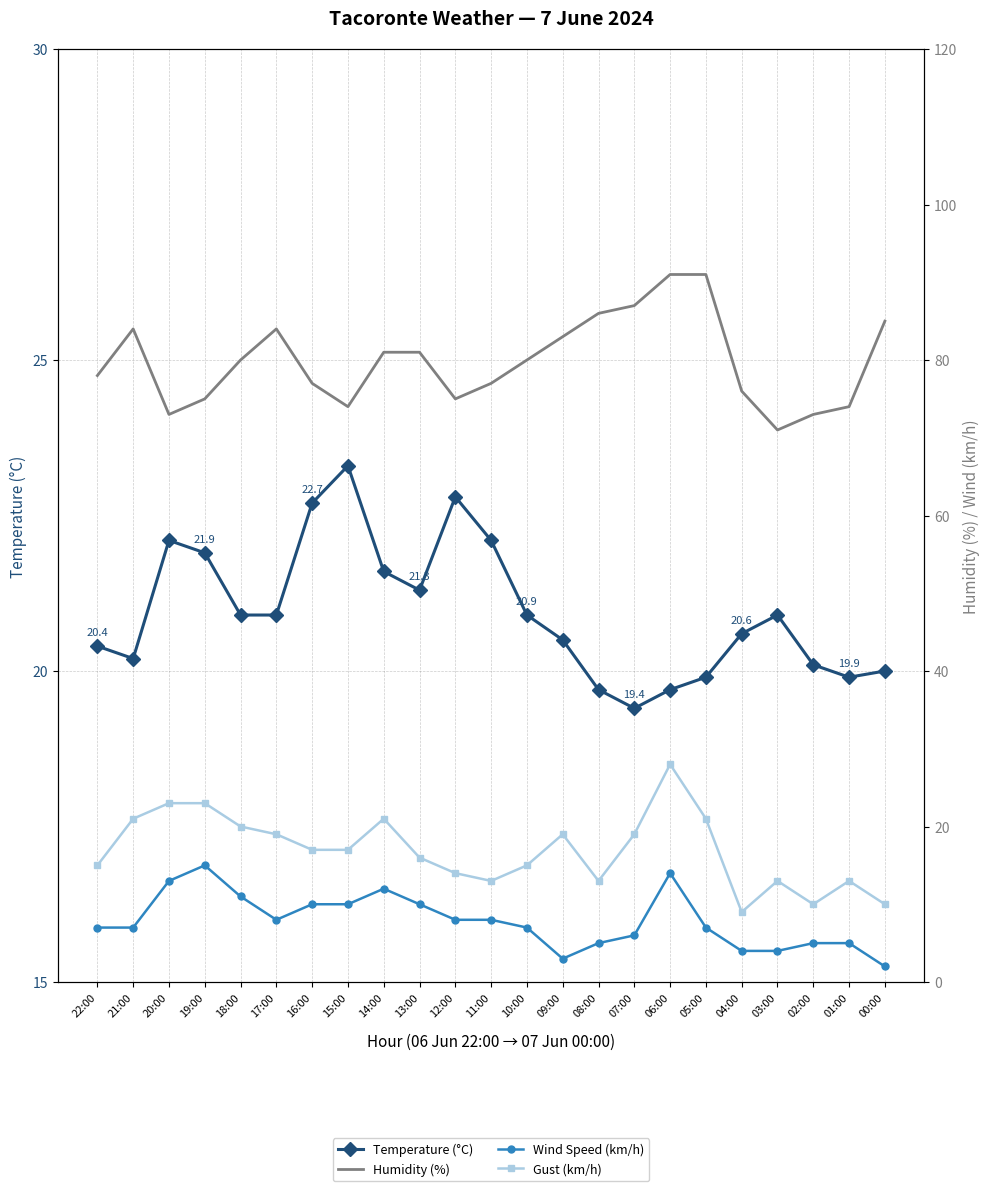

How many values in the Humidity (%) series are below 80?

11